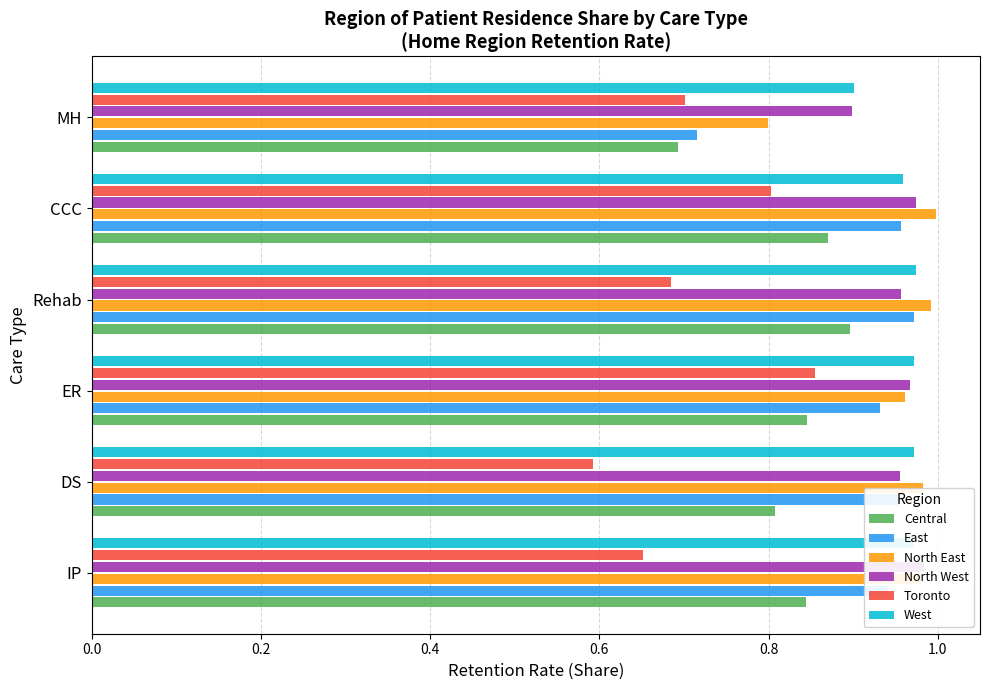

Are the bars grouped side by side (vs. stacked)?

Yes